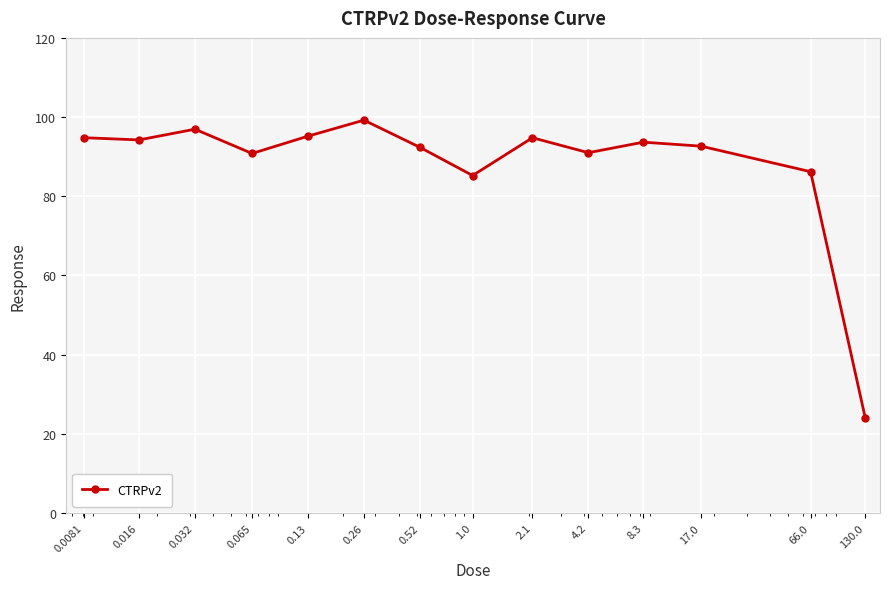

How many lines are shown in the chart?

1